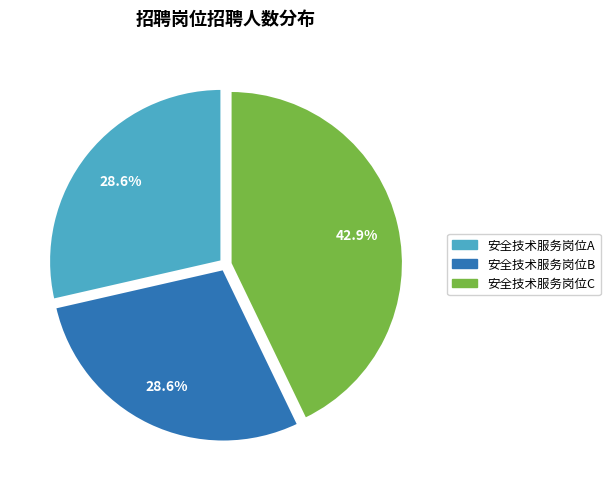

What portion of the pie excludes 安全技术服务岗位A?

71.4%